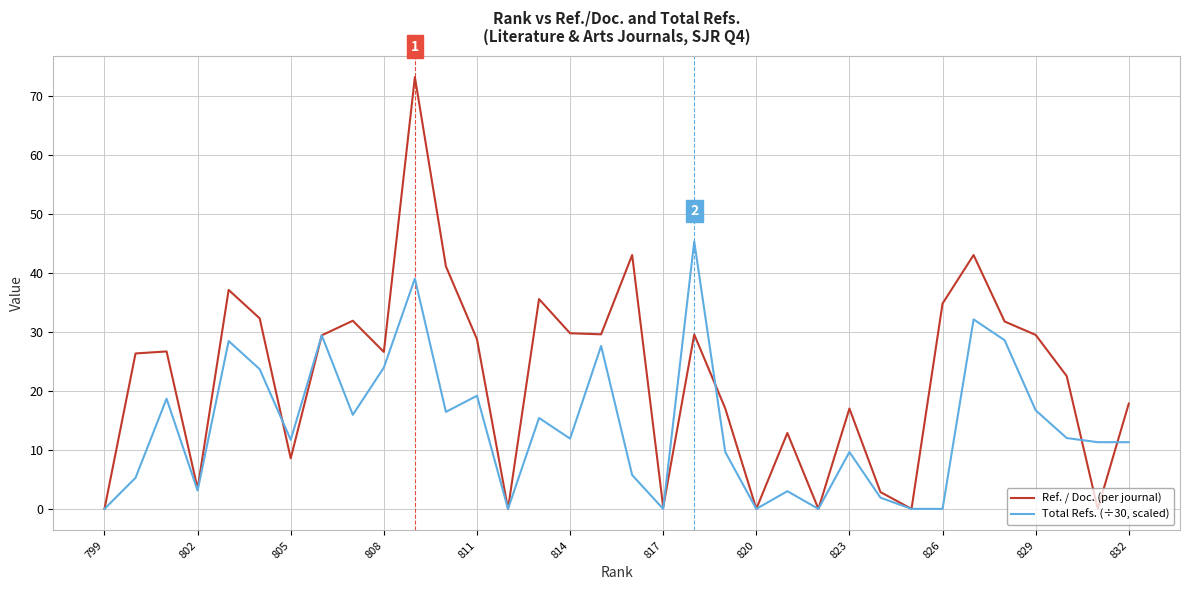

Which series has the largest total across all categories?

Ref. / Doc. (per journal)